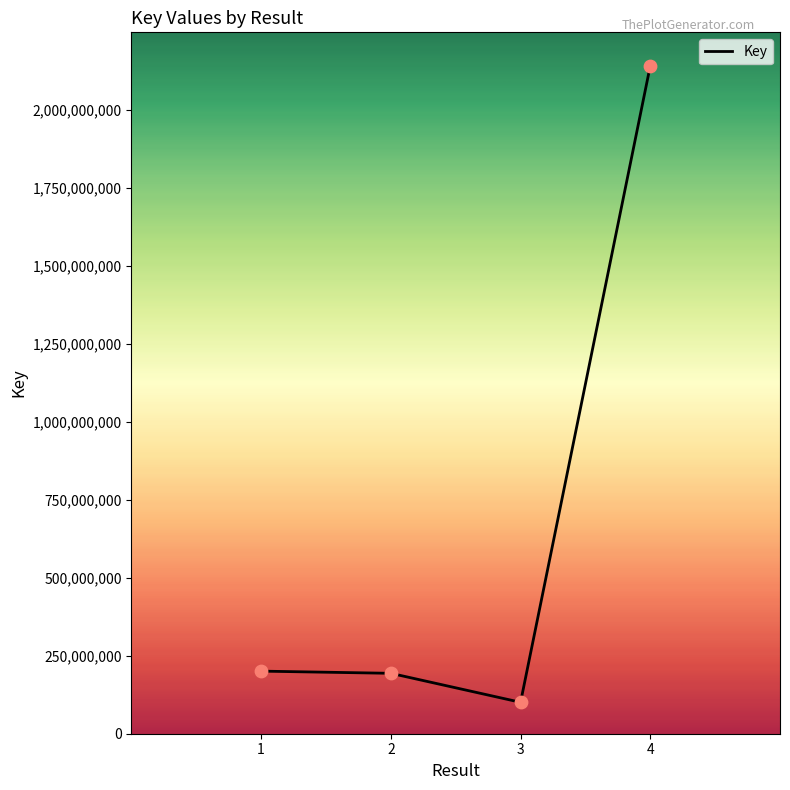

What is the change in value from 1 to 4?

+1939893017